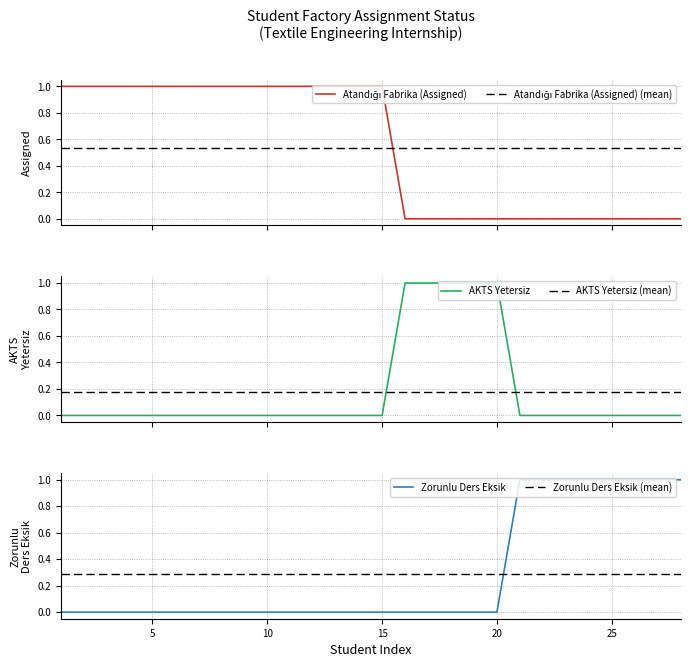

How many times do Zorunlu Ders Eksik and Zorunlu Ders Eksik (mean) cross each other?

1